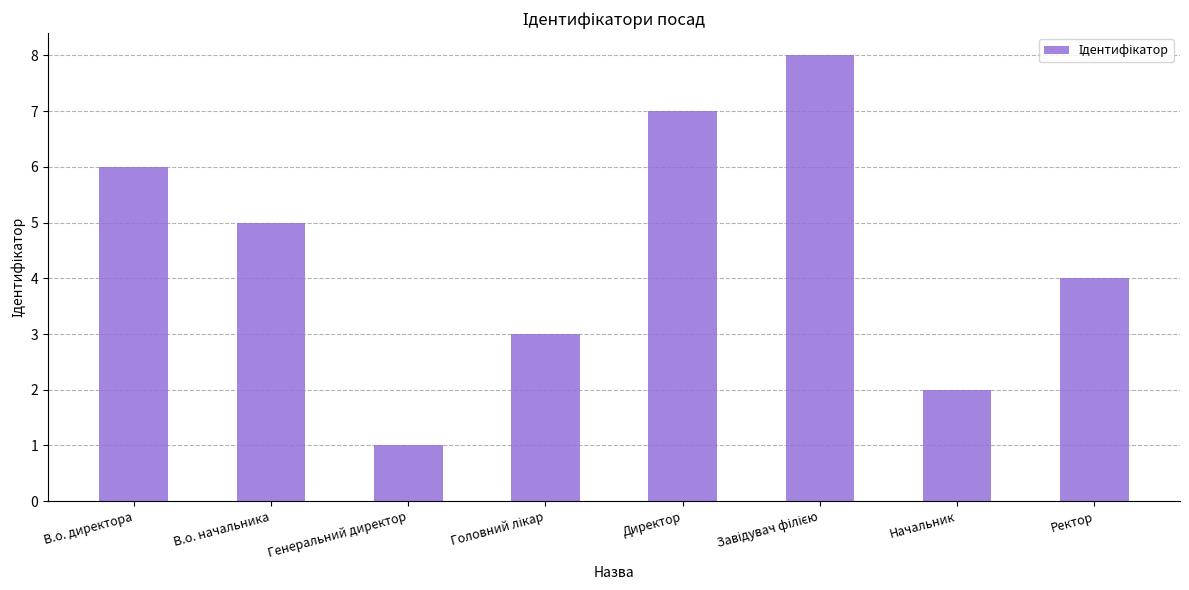

What is the value of the 7th bar from the left?

2